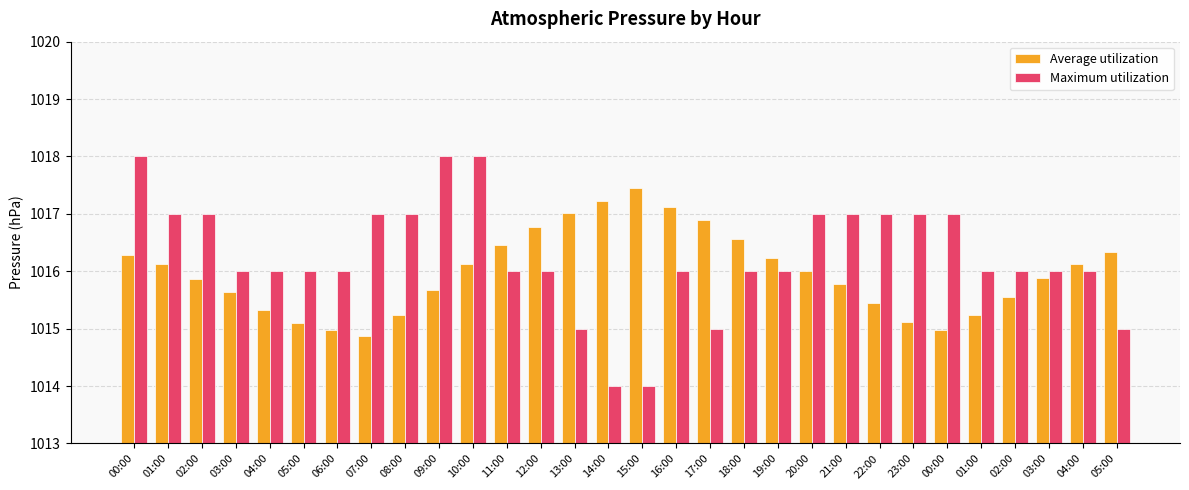

How many bars are there in total?

60